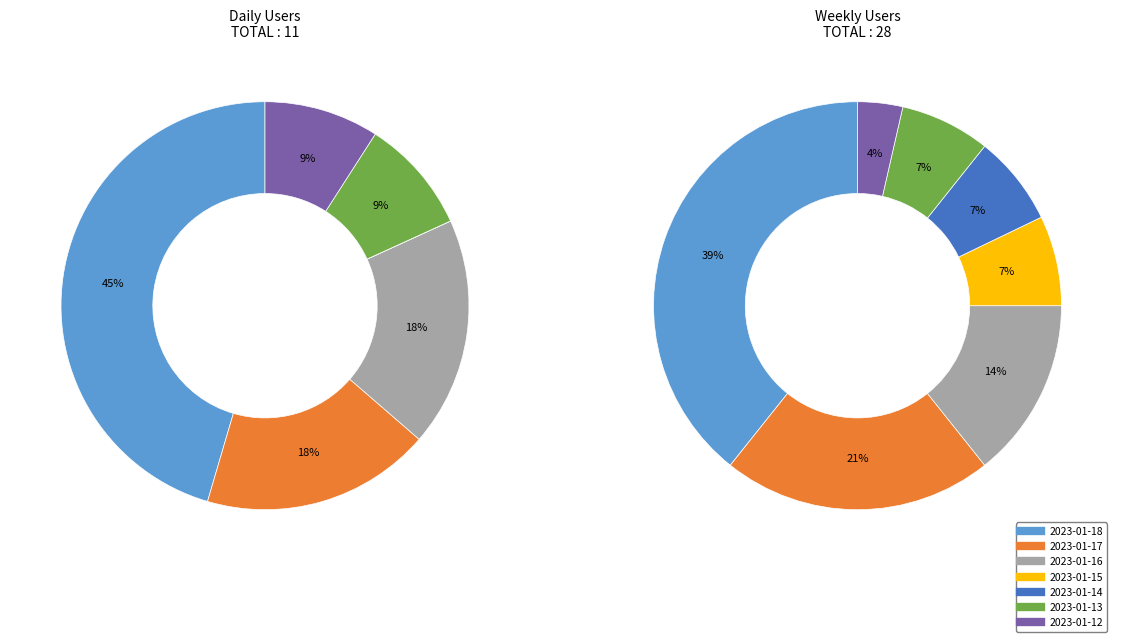

How many segments does this pie chart have?

7